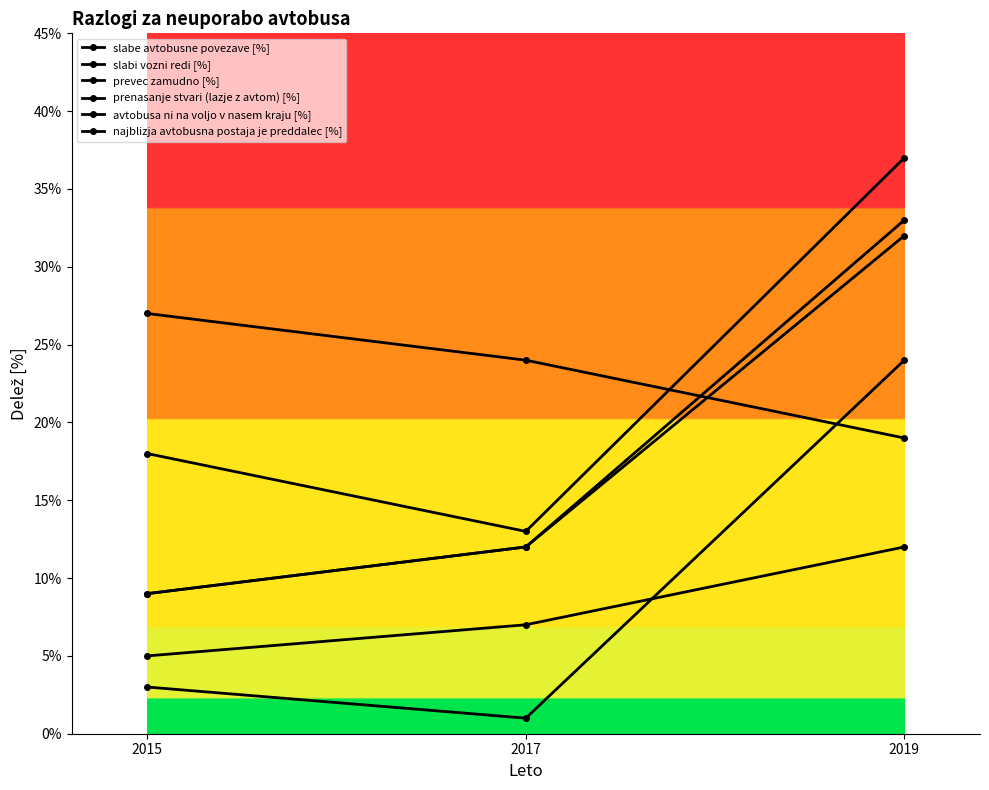

How many distinct data groups are displayed?

6